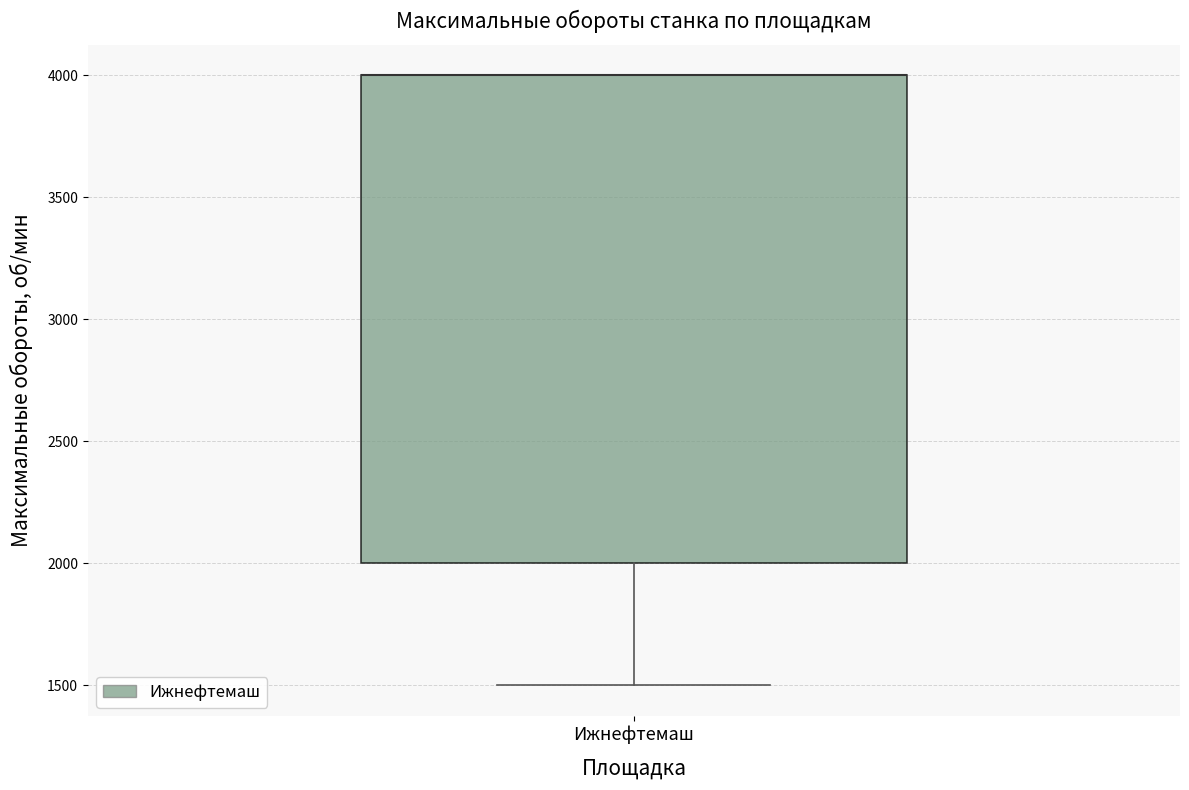

Transcribe this box plot: give where the median line is, the range the box spans, and where the two whiskers end, as read against the y-axis. The values are not printed on the chart, so give them approximately, as read against the axis.

median 4000 (drawn on the box's upper edge), box 2000 to 4000, whiskers 1500 to 4000